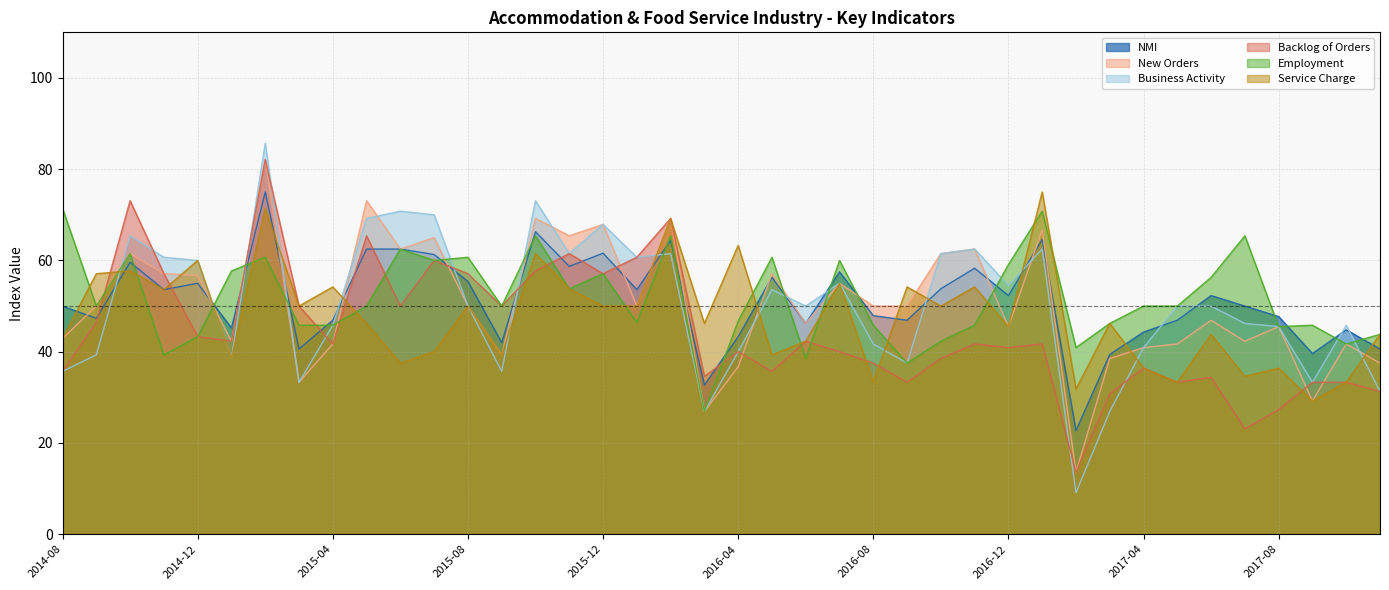

At 2015-06, list the series in order from largest to smallest.

Business Activity, NMI, New Orders, Employment, Backlog of Orders, Service Charge